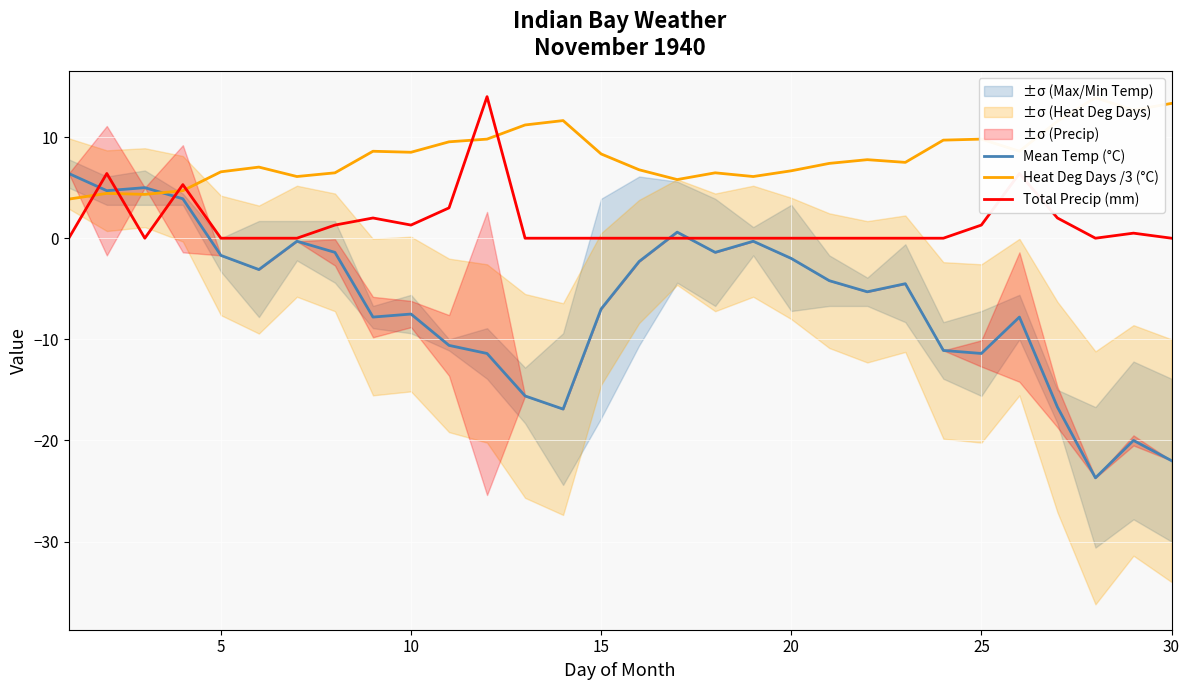

True or false: Heat Deg Days /3 (°C) has more than 2 interior local peaks.

True